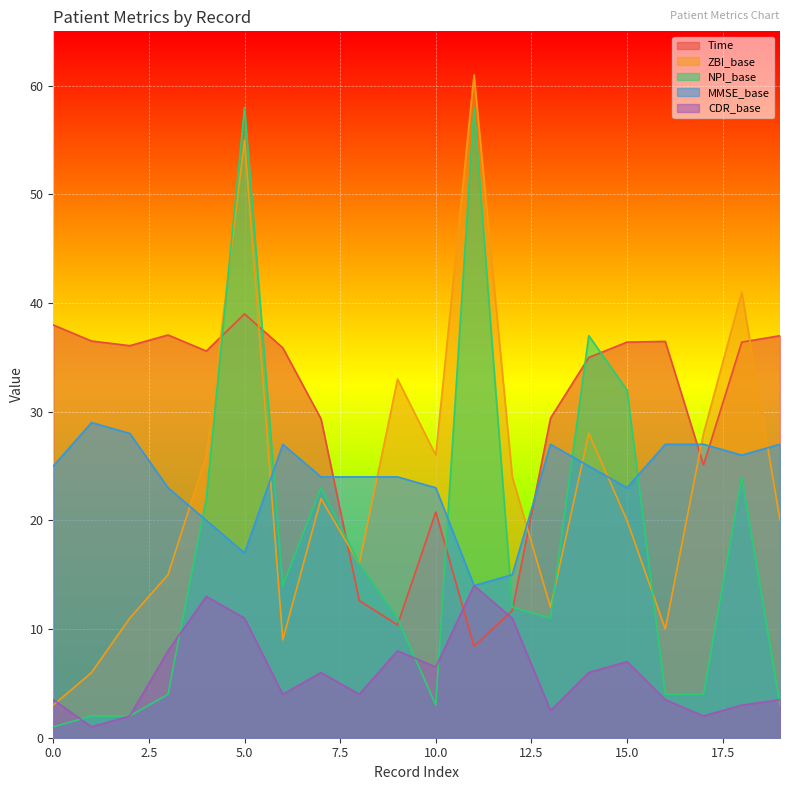

Where is the first local maximum for ZBI_base?

5.0